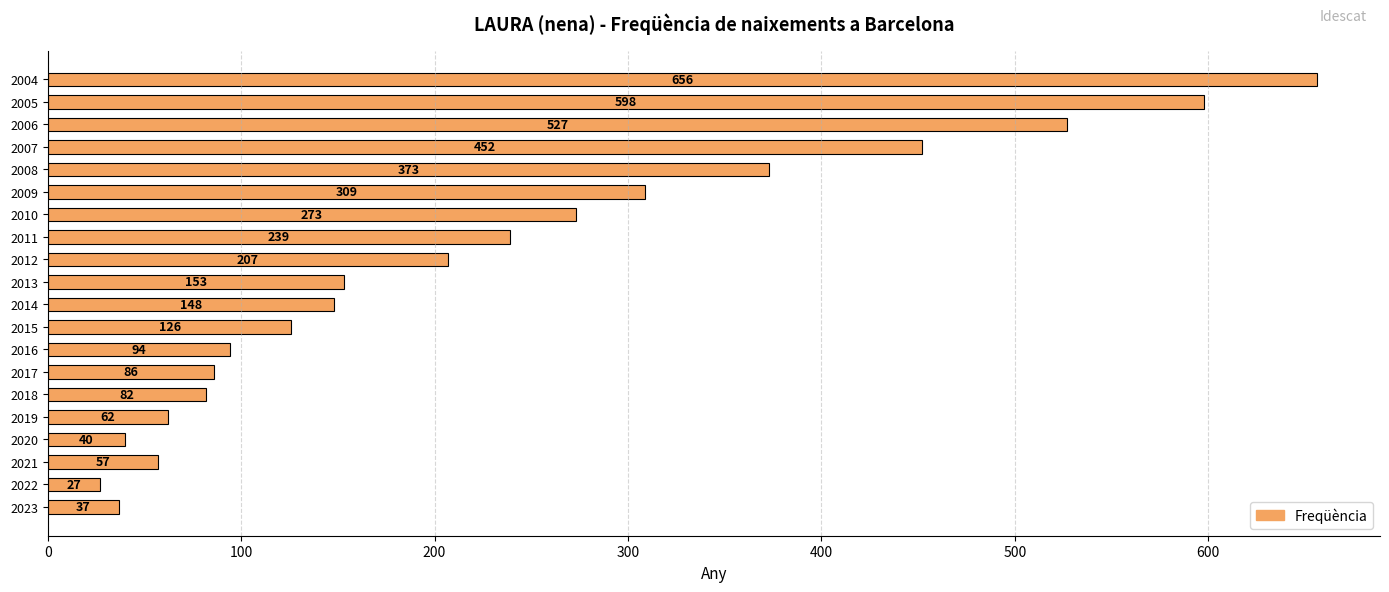

Is it true that the value at 2012 is 363?

False